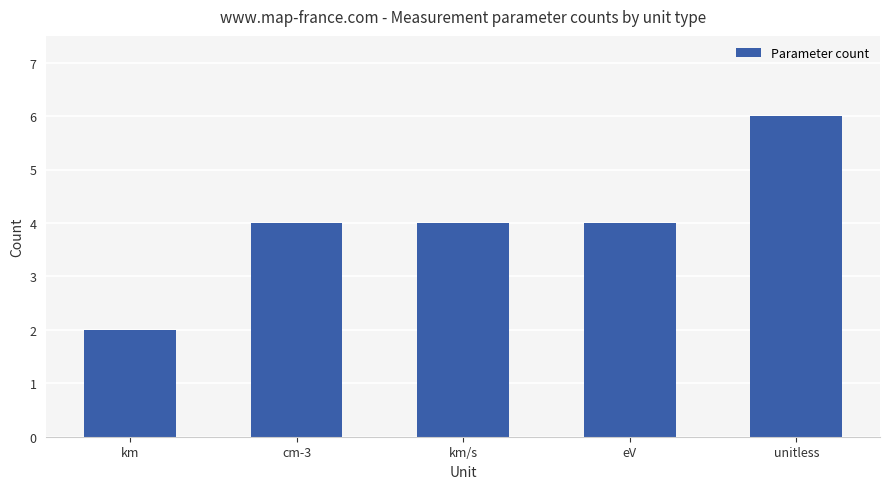

Which category has the highest value across all series?

unitless